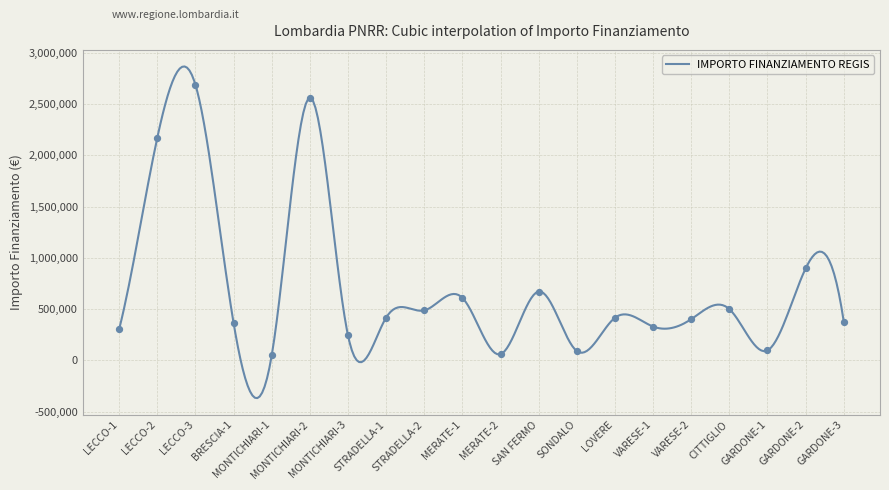

What is the change in value from SONDALO to CITTIGLIO?

+408700.0